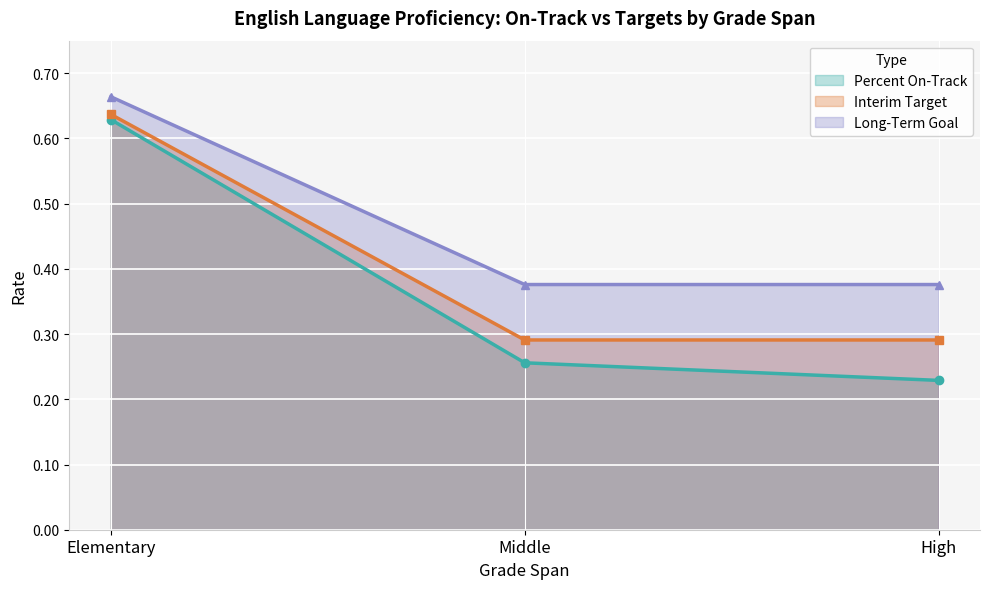

The Interim Target series shows 0.5 at High. True or false?

False